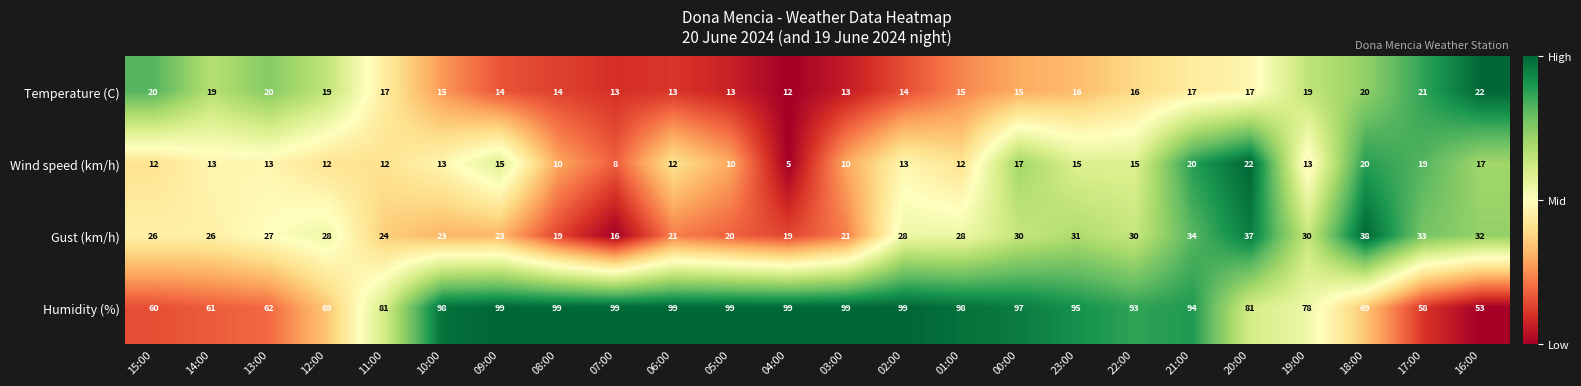

What is the average value of the Humidity (%) series?

85